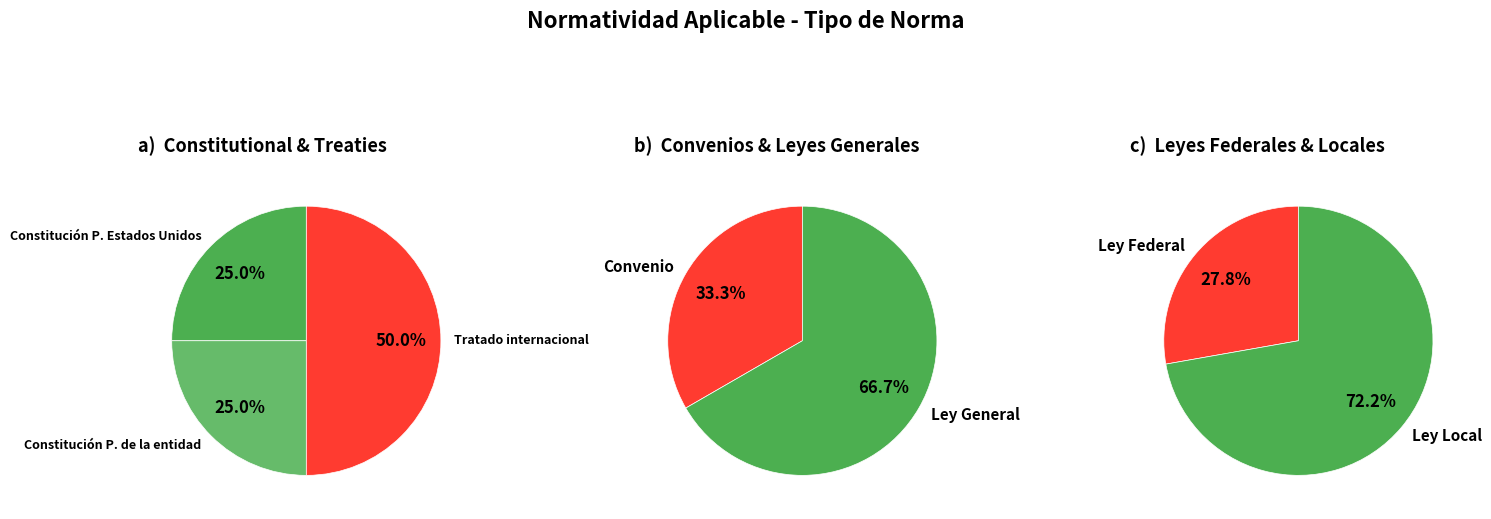

How many slices are in this pie chart?

7